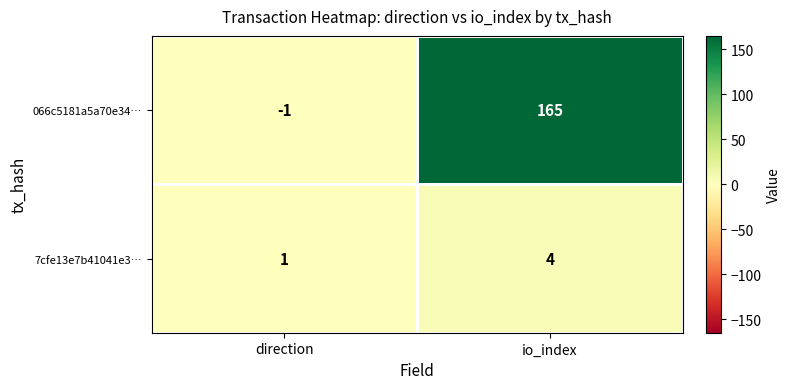

Between direction and io_index, which series saw the biggest shift?

066c5181a5a70e34…